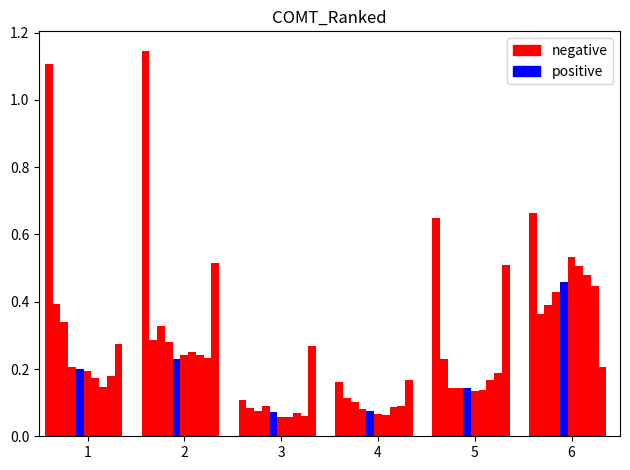

Reading left to right, what are all the values shown in this chart?

negative: 1=1.1	2=1.1	3=0.1	4=0.2	5=0.6	6=0.7
positive: 1=0.2	2=0.2	3=0.1	4=0.1	5=0.1	6=0.5